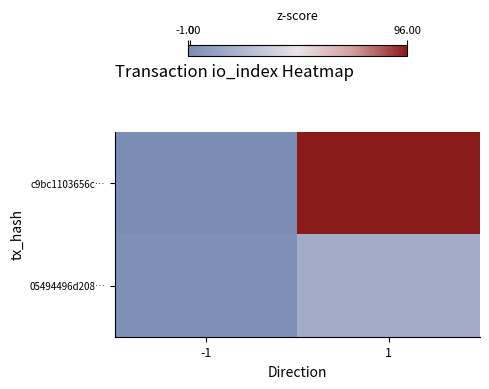

Which has a higher value, 1 or -1?

1